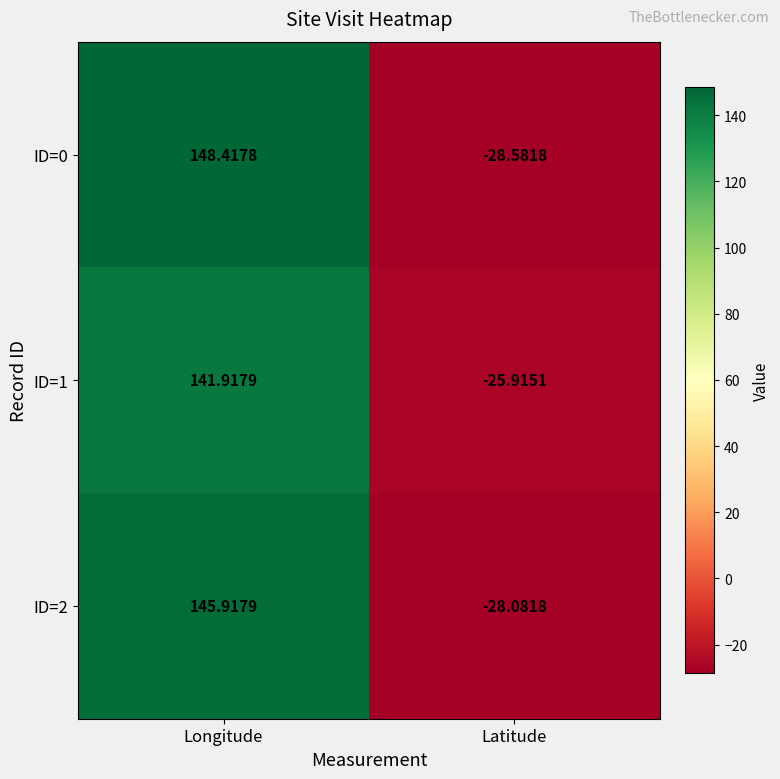

Rank the series by their average value, from highest to lowest.

ID=0, ID=2, ID=1